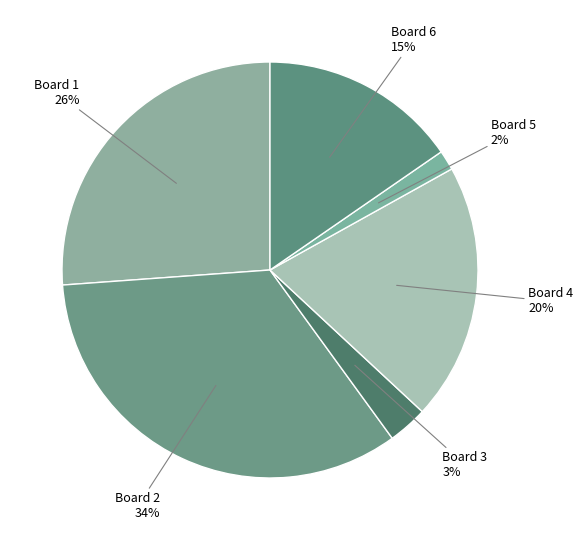

To the nearest percent, what is the difference between the largest and smallest slice percentages?

32%